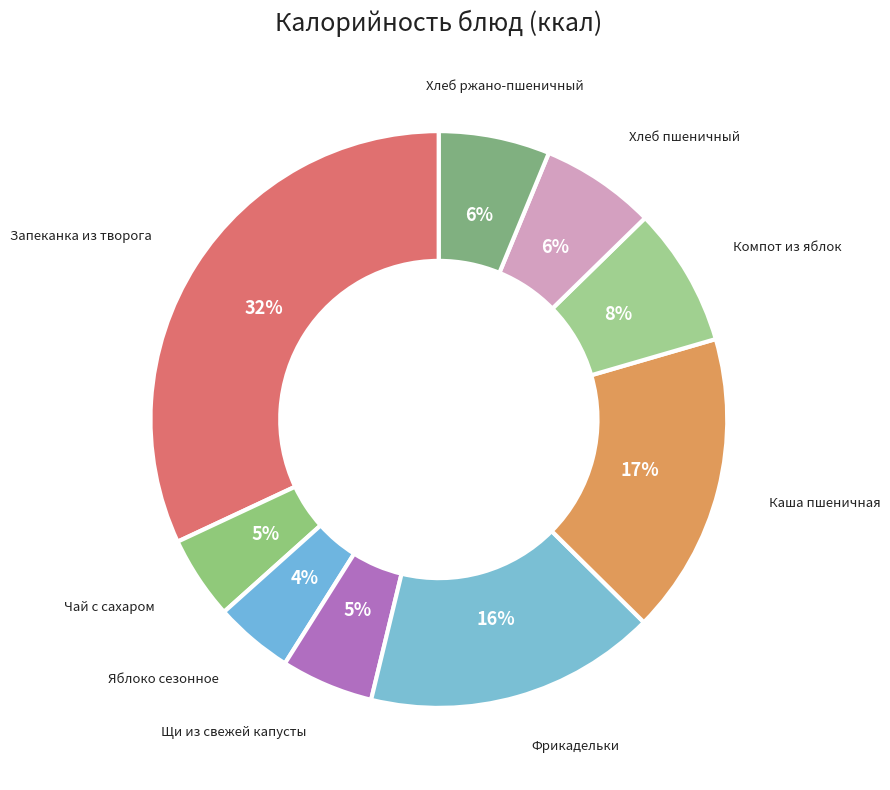

How many segments does this pie chart have?

9